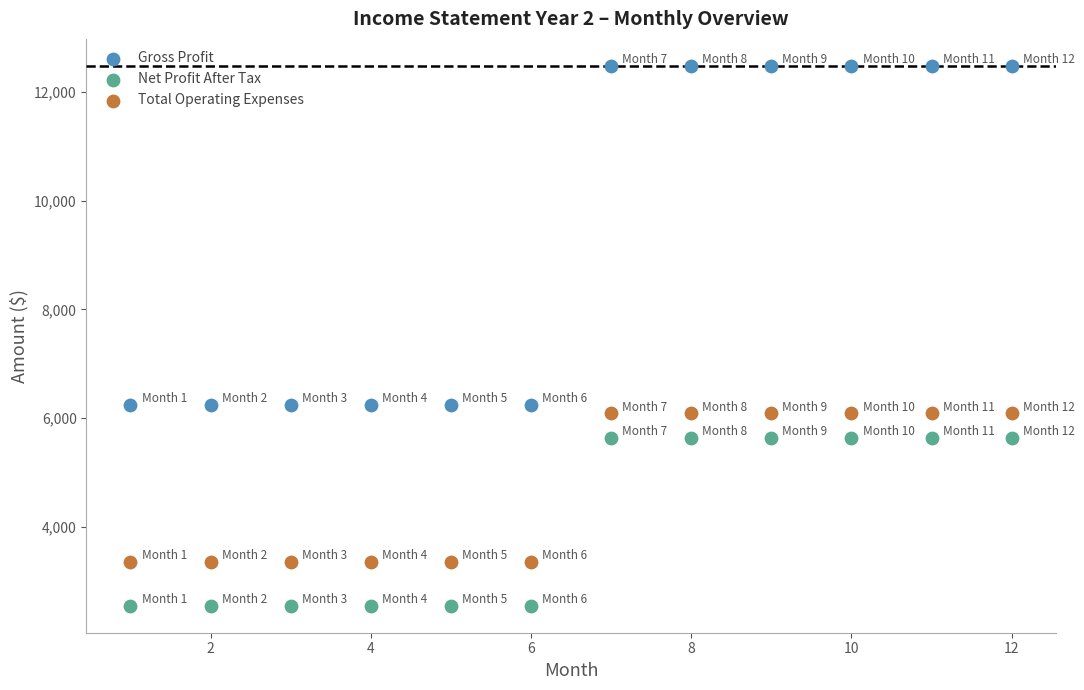

Which series has the largest Y range (max minus min)?

Gross Profit